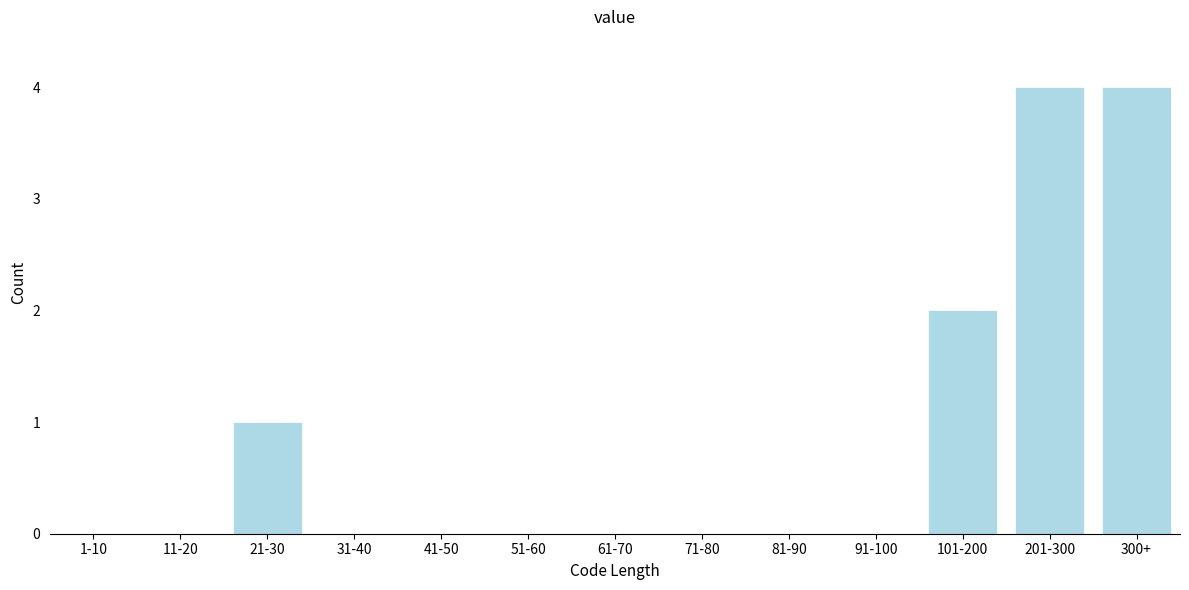

Reading left to right, what are all the values shown in this chart?

1-10=0	11-20=0	21-30=1	31-40=0	41-50=0	51-60=0	61-70=0	71-80=0	81-90=0	91-100=0	101-200=2	201-300=4	300+=4